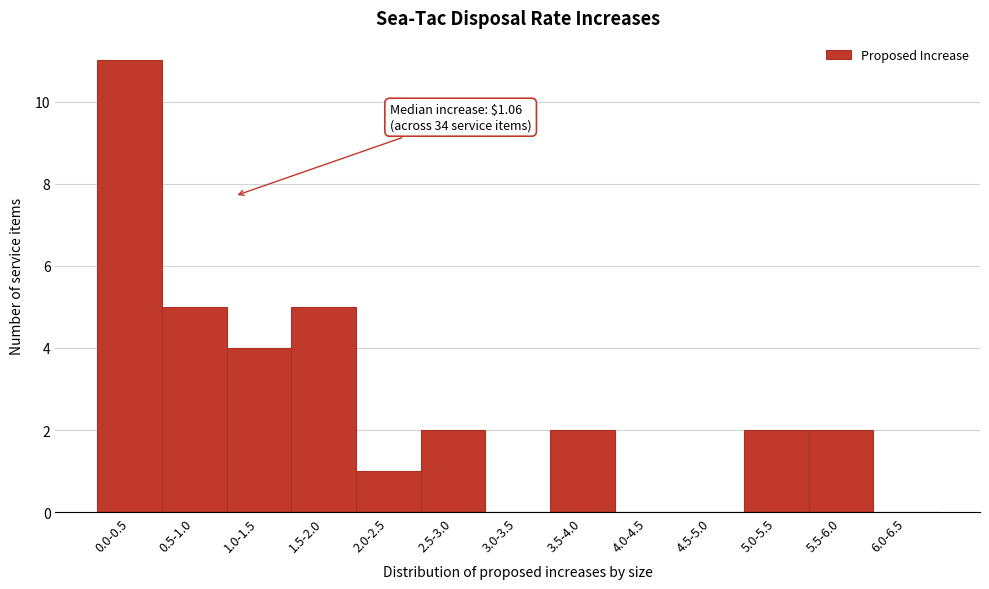

Reading left to right, extract all data points from this chart.

0.0-0.5=11	0.5-1.0=5	1.0-1.5=4	1.5-2.0=5	2.0-2.5=1	2.5-3.0=2	3.0-3.5=0	3.5-4.0=2	4.0-4.5=0	4.5-5.0=0	5.0-5.5=2	5.5-6.0=2	6.0-6.5=0